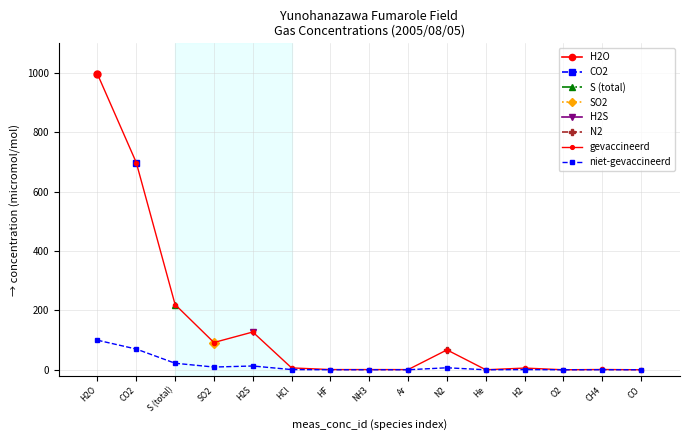

Between Ar and CO, which series saw the biggest shift?

gevaccineerd